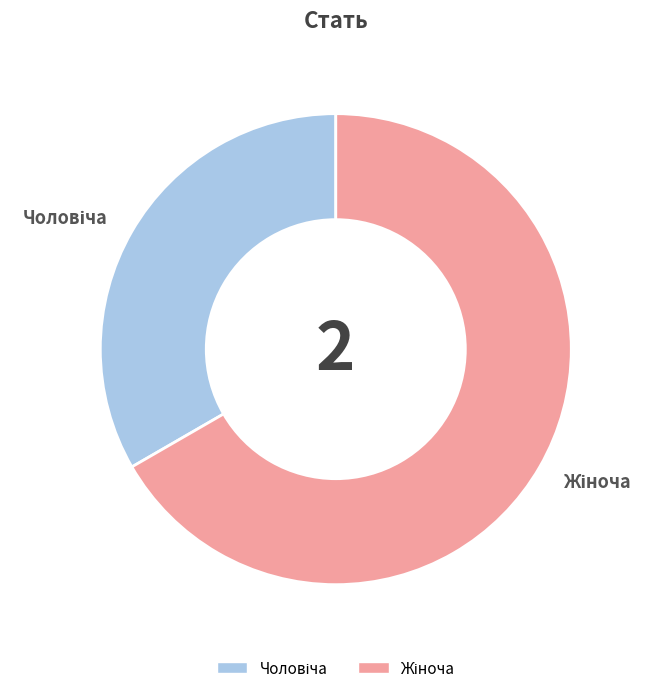

Is there a majority slice in this chart?

Yes